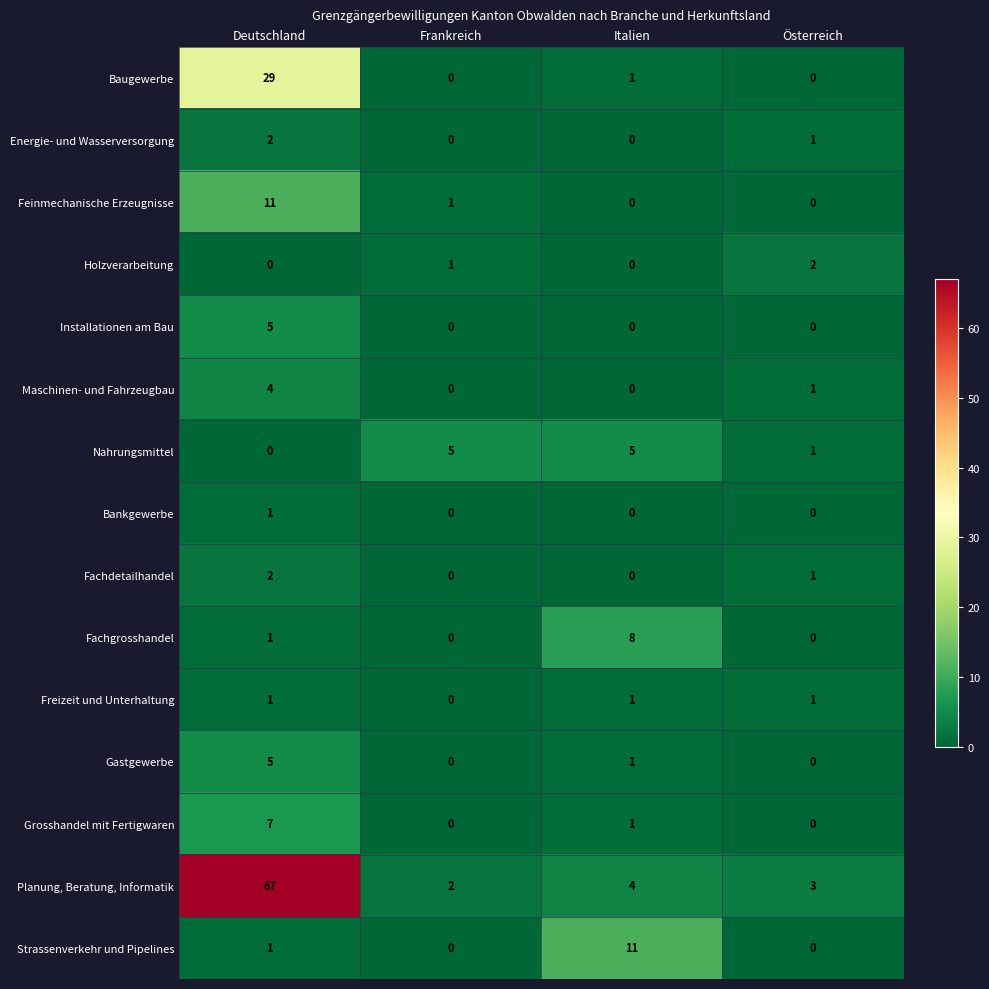

What is the difference between the maximum and minimum values in the Feinmechanische Erzeugnisse series?

11